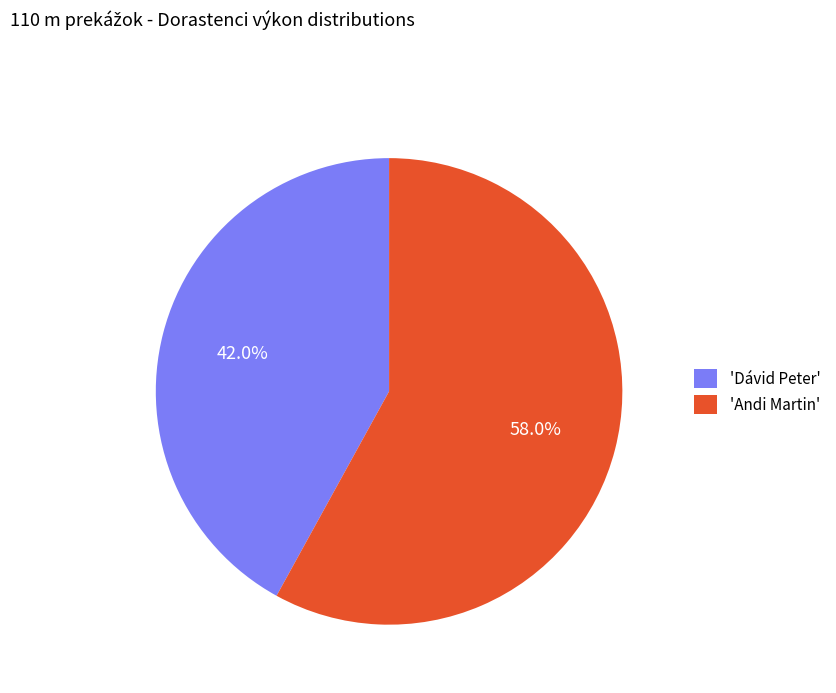

Rank the categories by value from highest to lowest.

'Andi Martin', 'Dávid Peter'